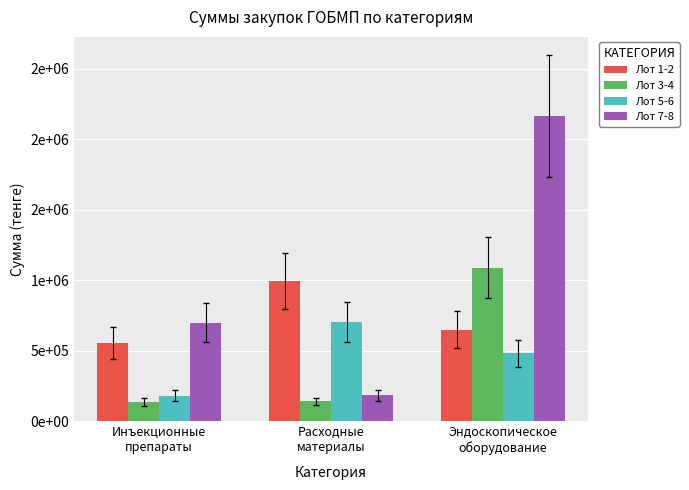

What is the sum of all Лот 3-4 values?

1364227